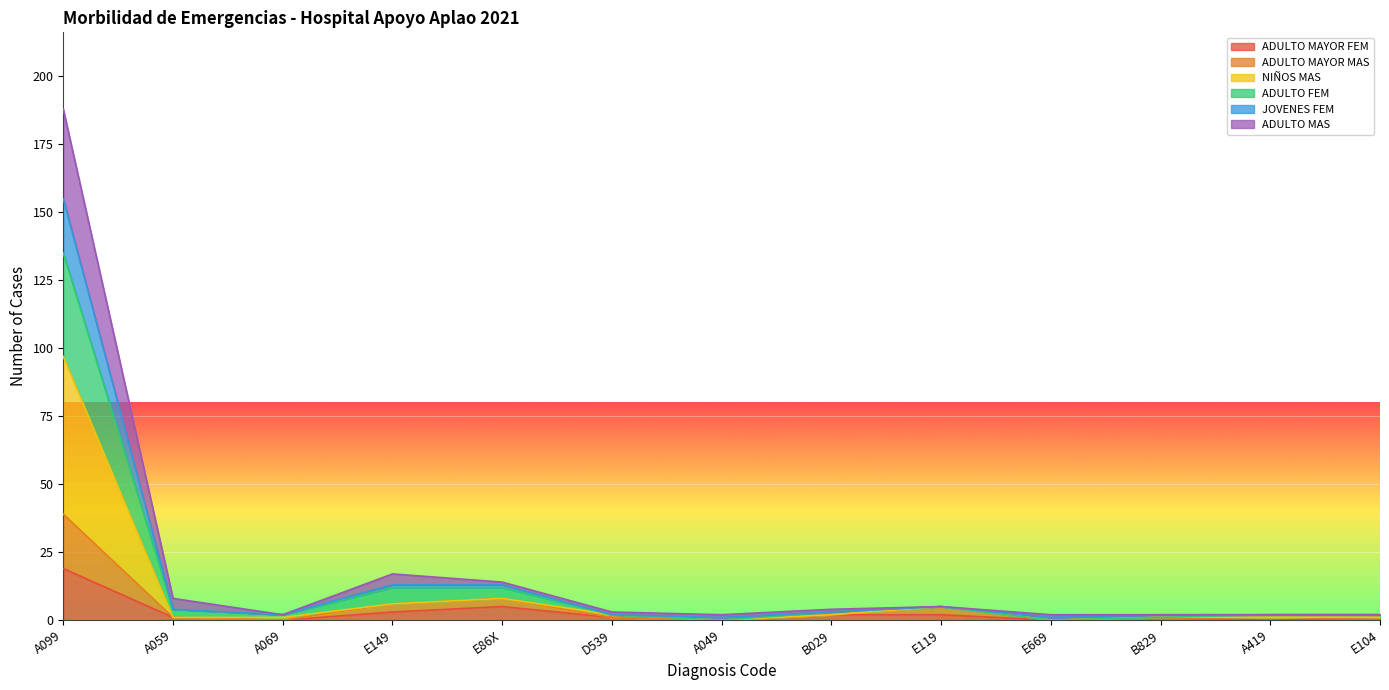

What is the maximum value for ADULTO MAYOR FEM?

19